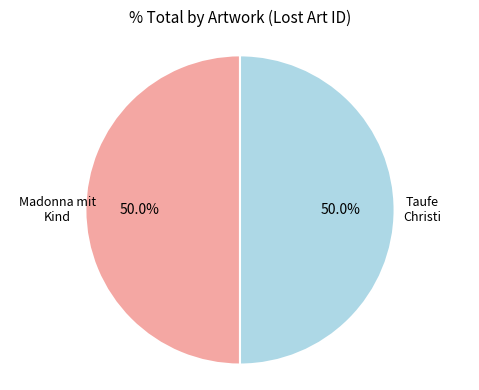

How many segments does this pie chart have?

2